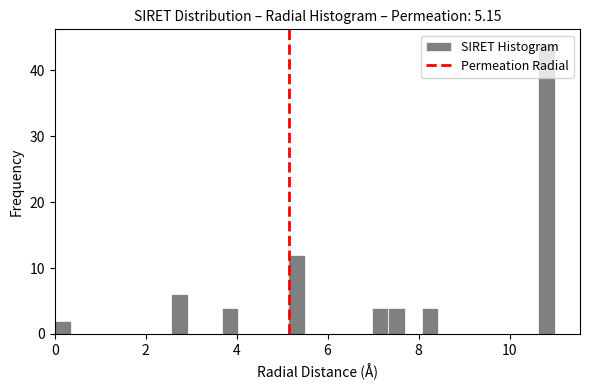

Around what value on the x-axis is the tallest bar? Give the approximate position of its centre, as read against the axis.

10.8